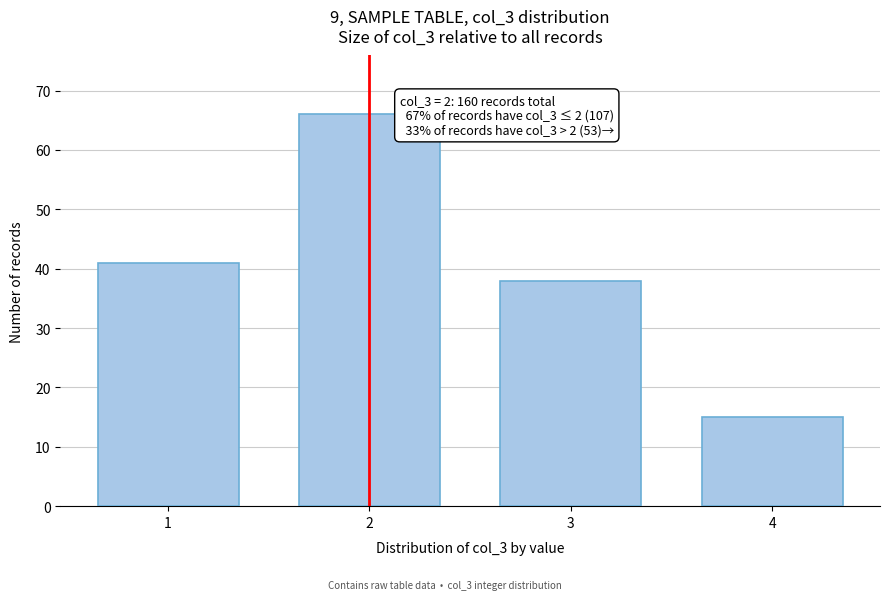

Reading left to right, what are all the values shown in this chart?

41	66	38	15